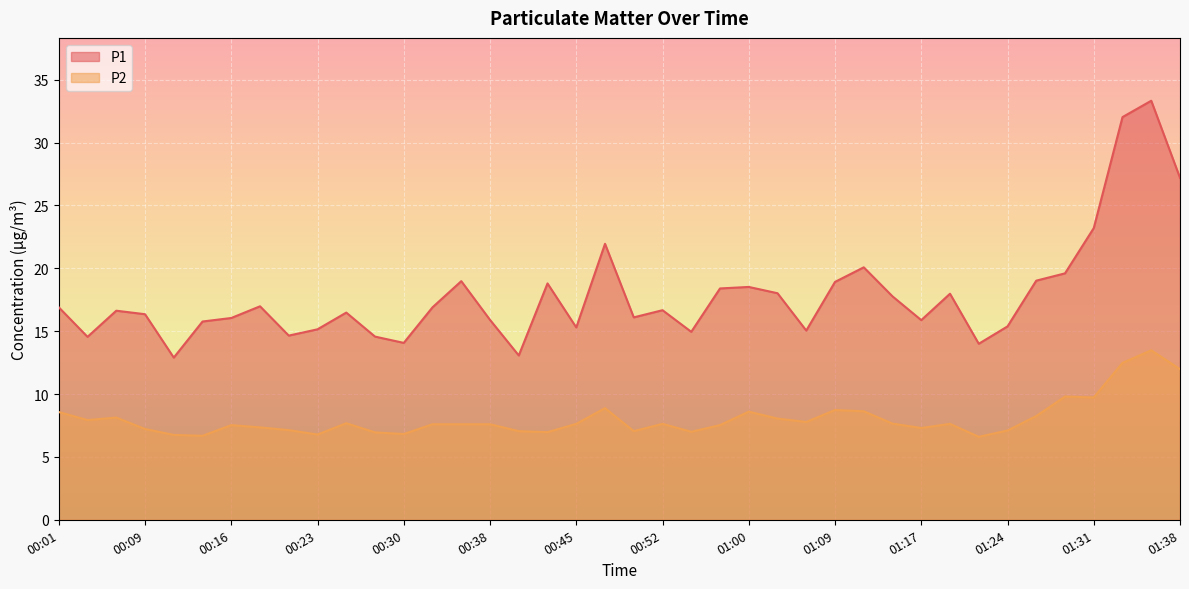

What position from the right is 00:35?

26